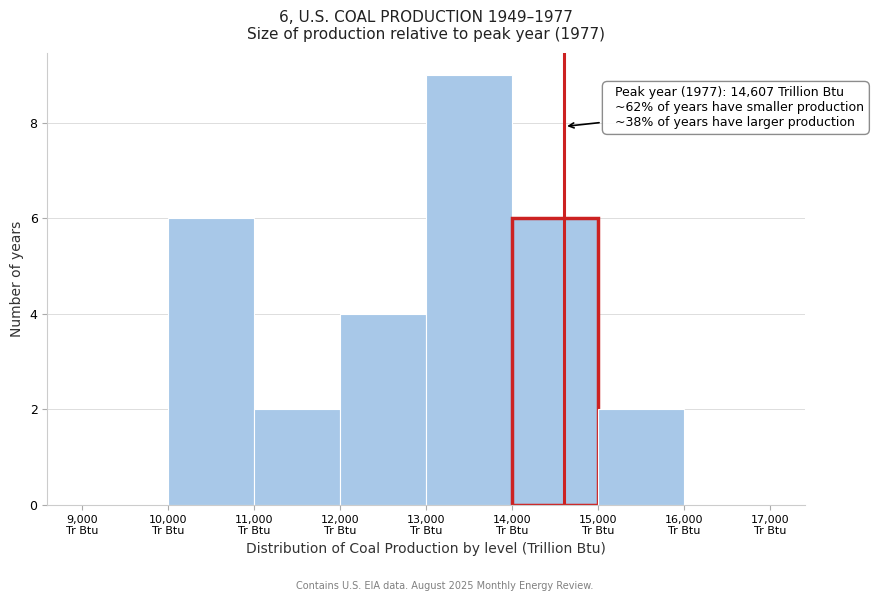

Which range on the x-axis has the tallest bar?

13000 to 14000